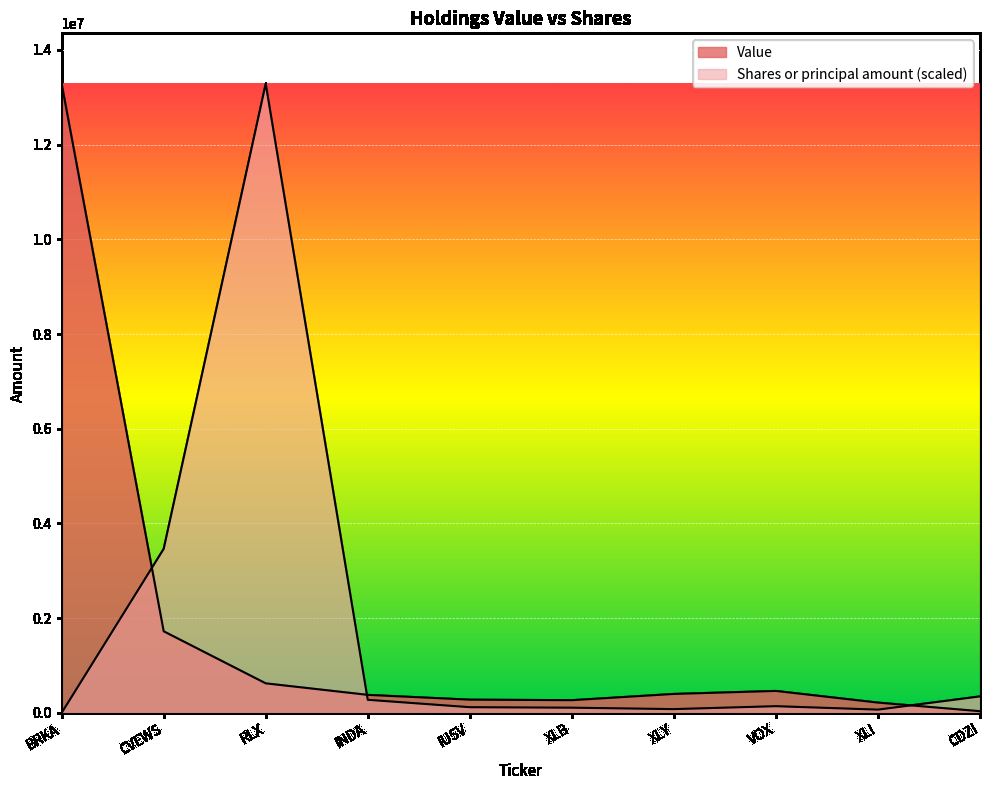

List the labels in order of Shares or principal amount value, smallest first.

BRKA, XLI, XLY, XLB, IUSV, VOX, INDA, CDZI, CVEWS, RLX